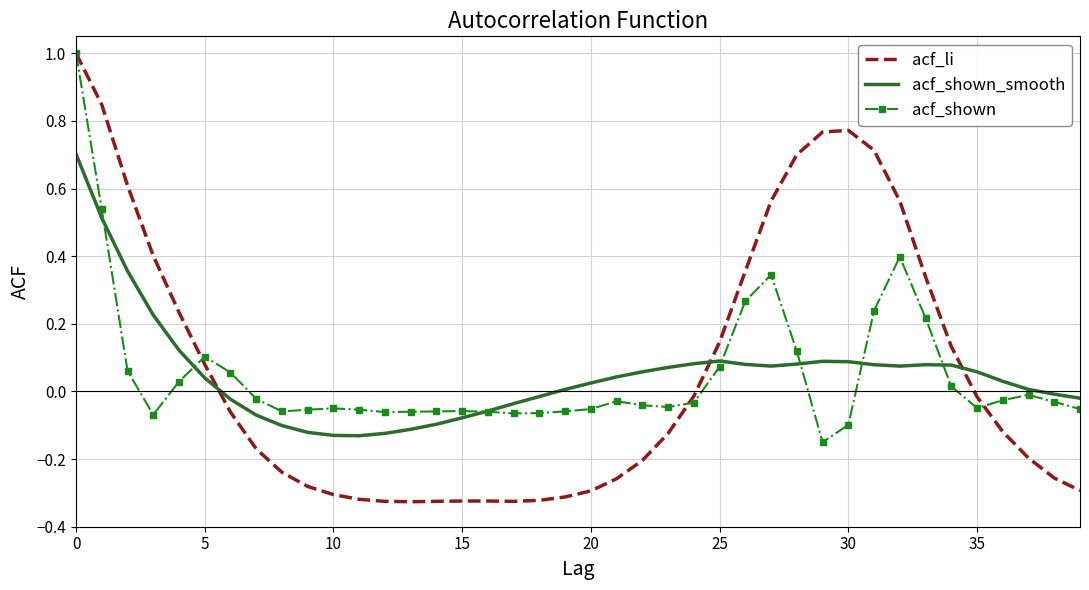

Which series has the widest spread of values?

acf_li